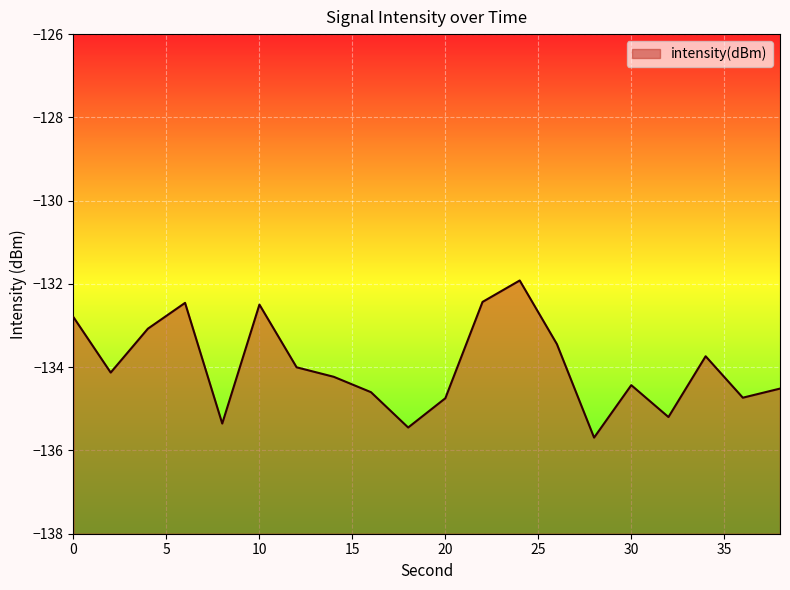

What is the average value?

-134.0